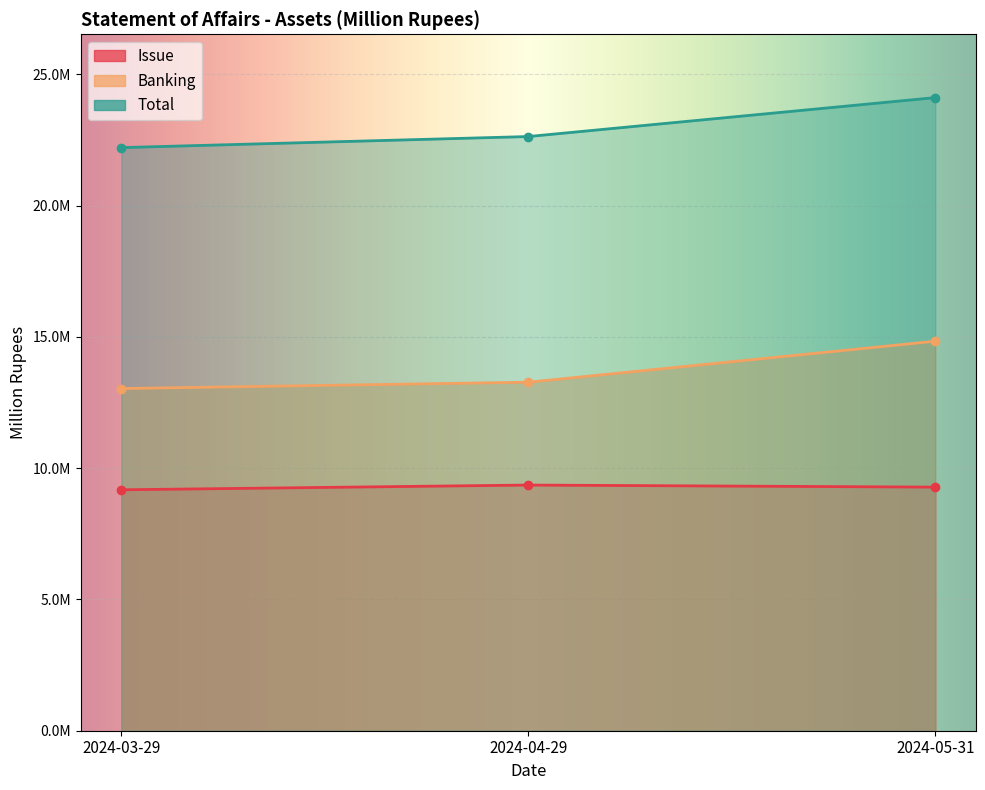

Where does the Banking series first go above 13271918?

2024-04-29